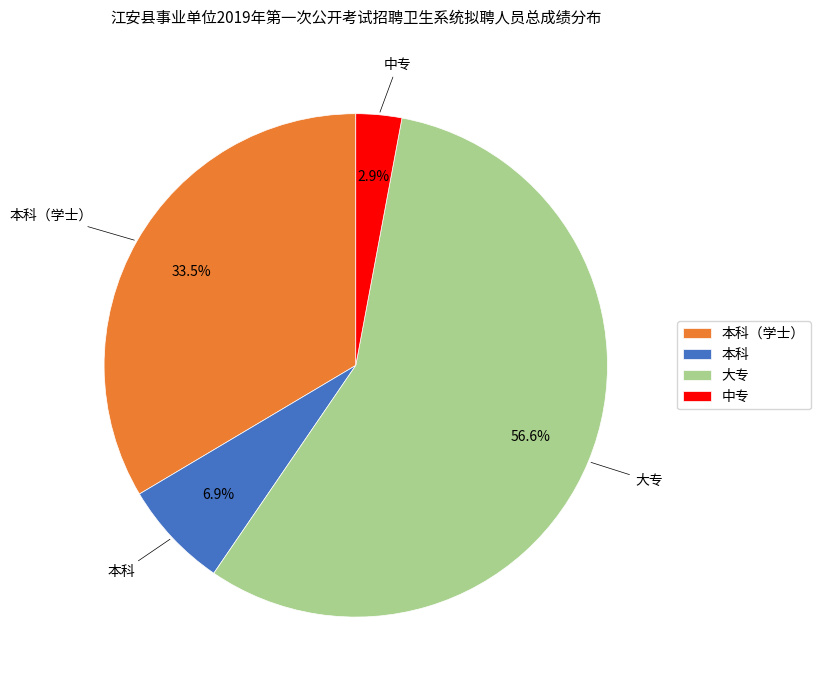

Which category has the biggest portion of the pie?

大专